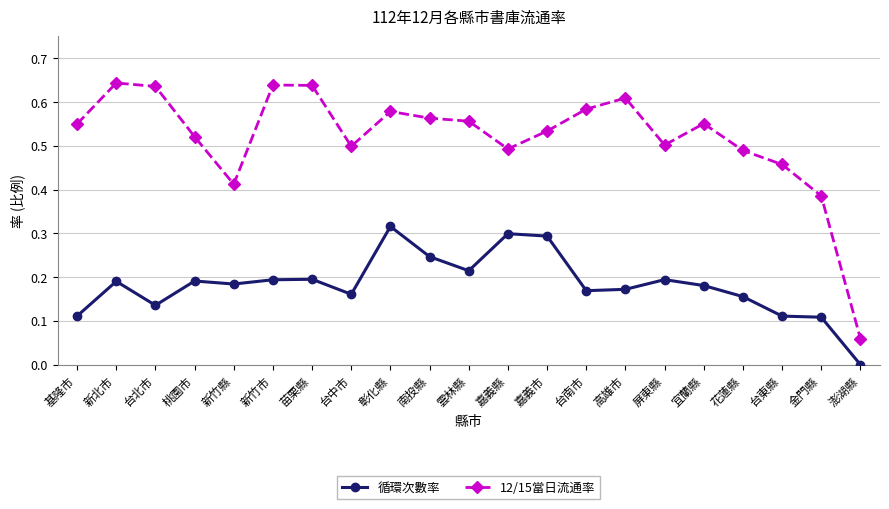

In 循環次數率, how many points are lower than both neighbors (excluding endpoints)?

5